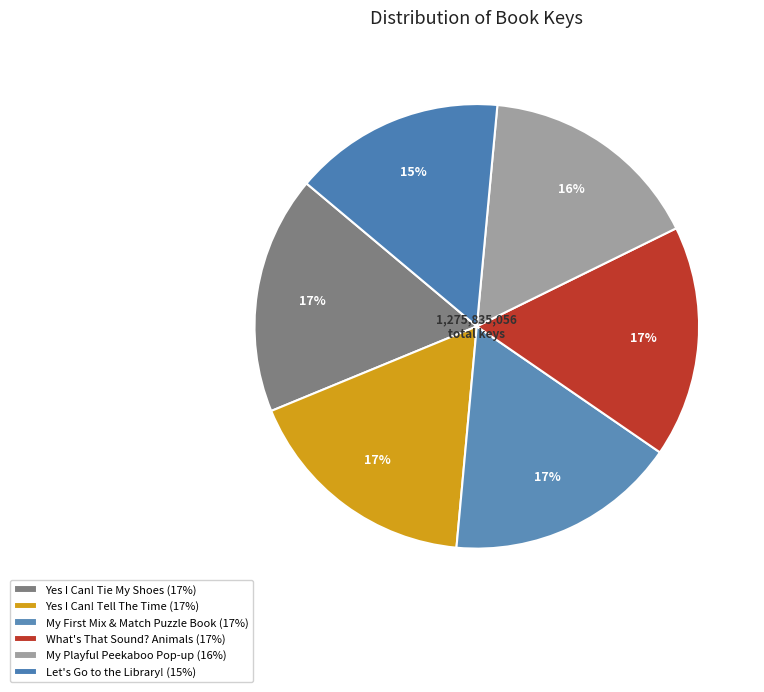

Combined, what portion of the pie is What's That Sound? Animals and Yes I Can! Tie My Shoes?

34.2%